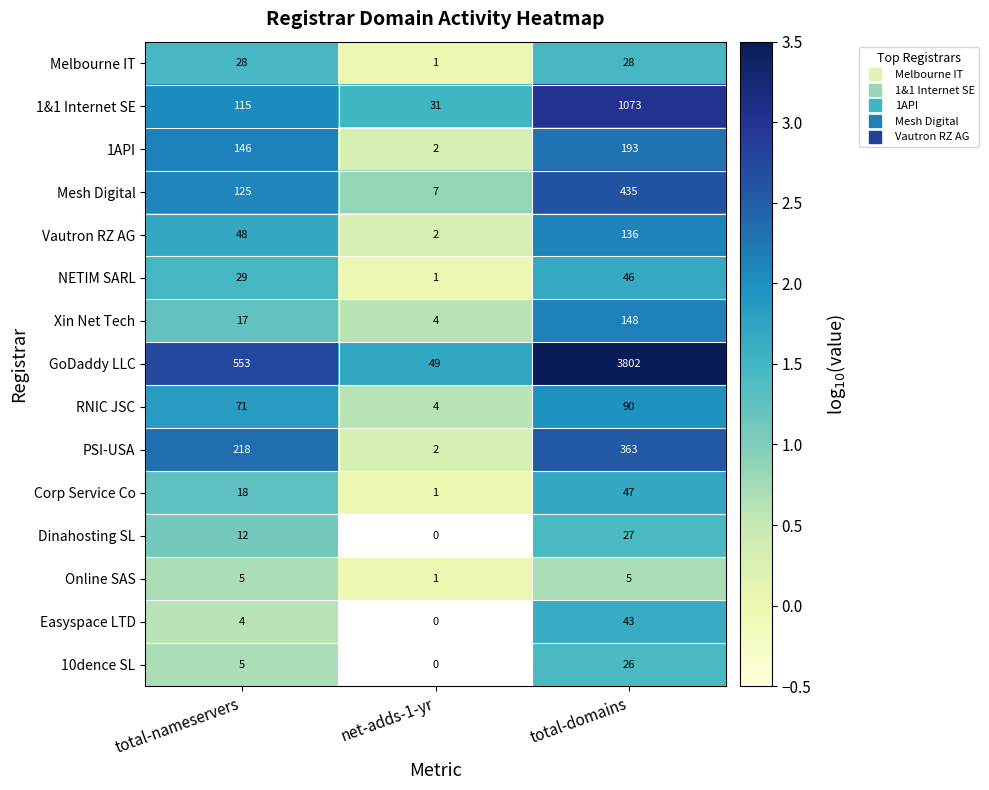

Rank the categories by 1&1 Internet SE value from highest to lowest.

total-domains, total-nameservers, net-adds-1-yr